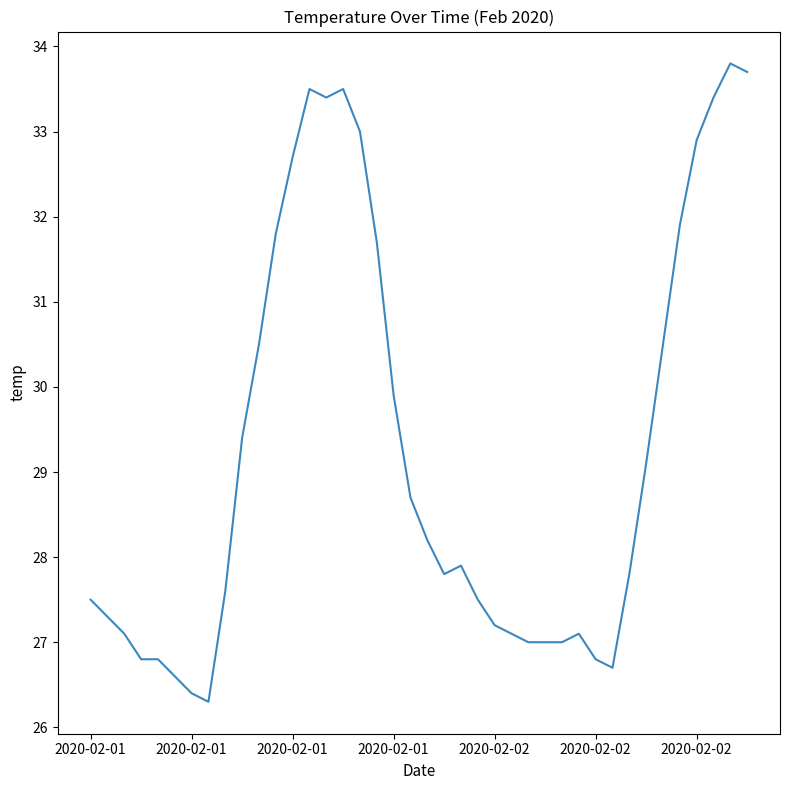

What is the maximum value shown in the chart?

33.8